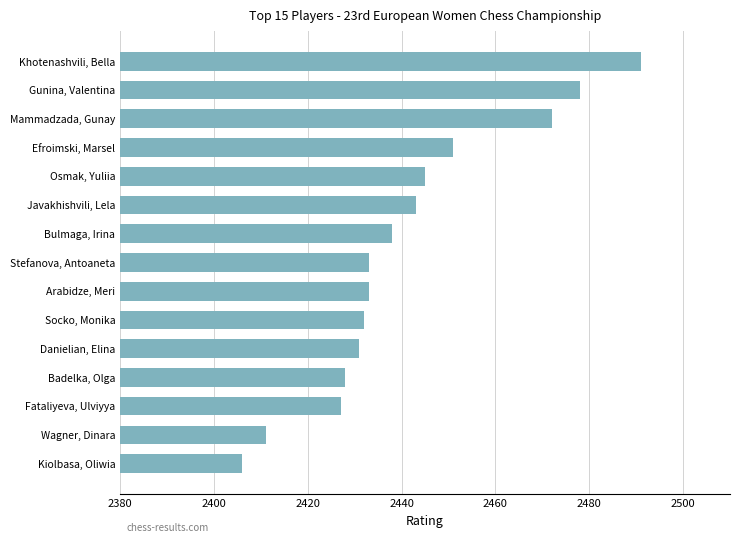

What is the difference between the second highest and minimum values?

72